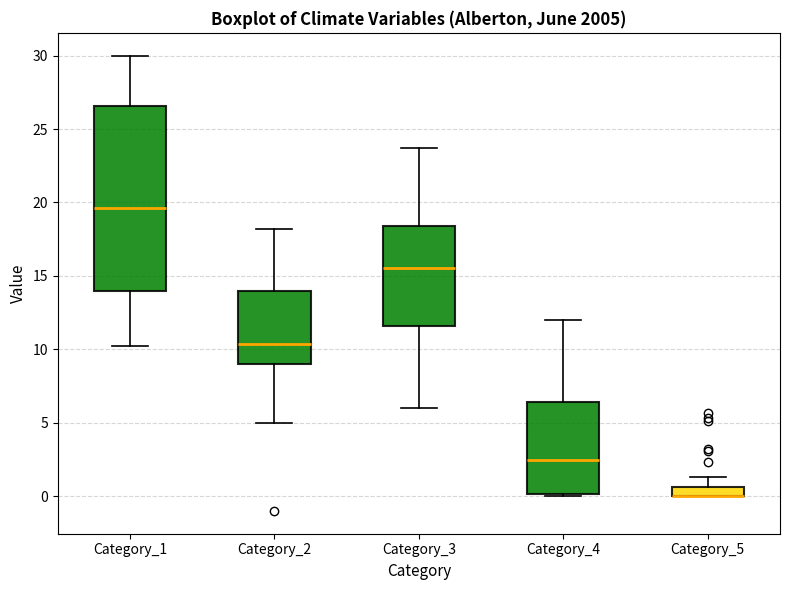

Where is the upper edge of the box for Category_1 on the y-axis? The values are not printed on the chart, so give them approximately, as read against the axis.

26.5